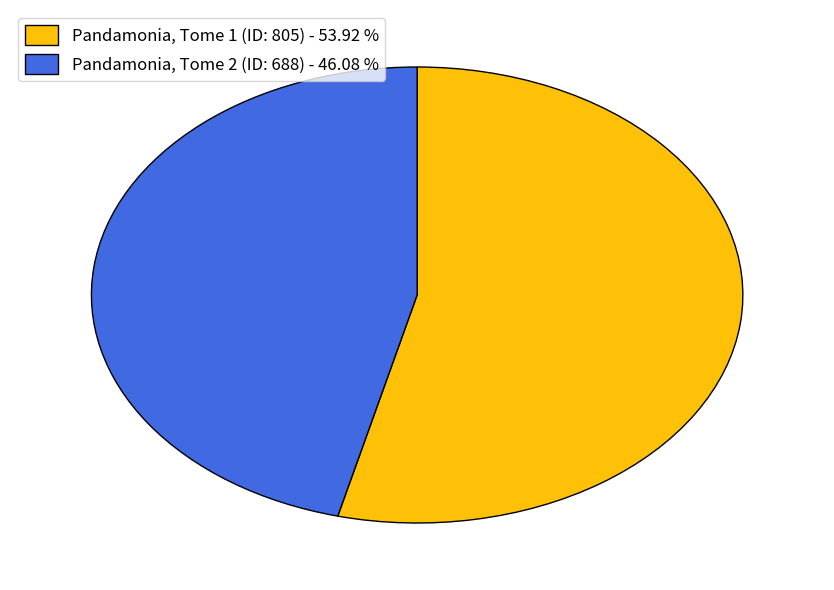

What is the ratio of the value at Pandamonia, Tome 1 (ID: 805) to the value at Pandamonia, Tome 2 (ID: 688)?

1.2